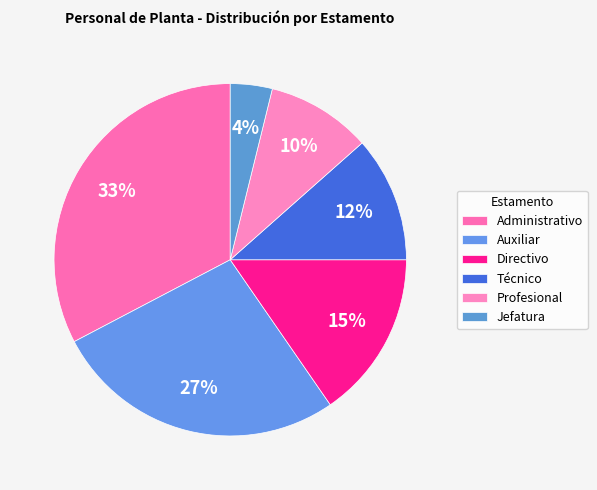

True or false: Jefatura accounts for 1% of the total.

False